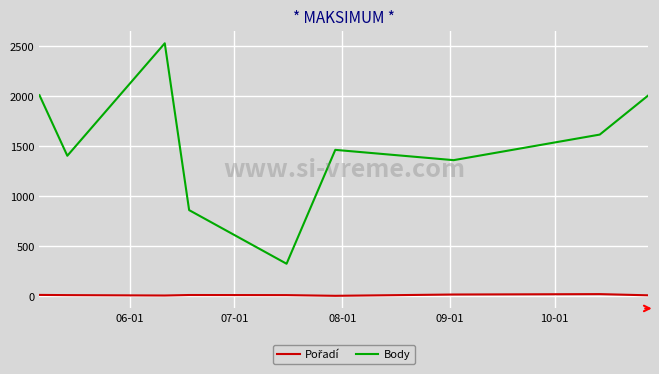

What is the difference between the maximum and minimum values in the Body series?

2207